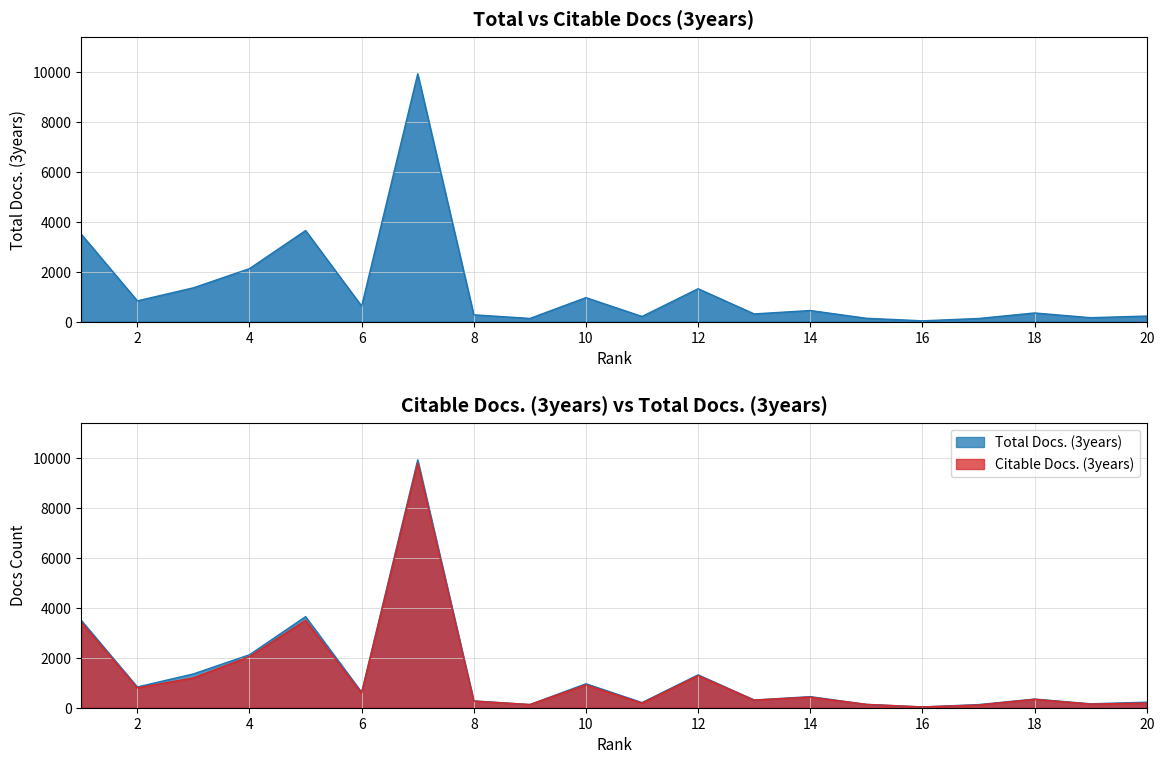

Which series has the largest total across all categories?

Total Docs. (3years)